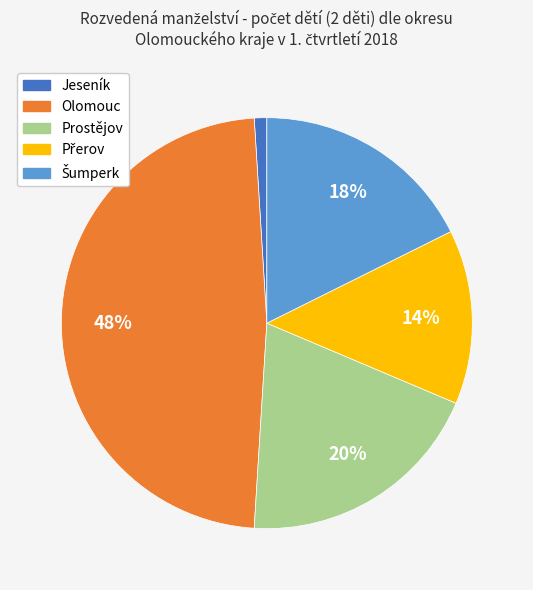

Which category has the smallest portion of the pie?

Jeseník